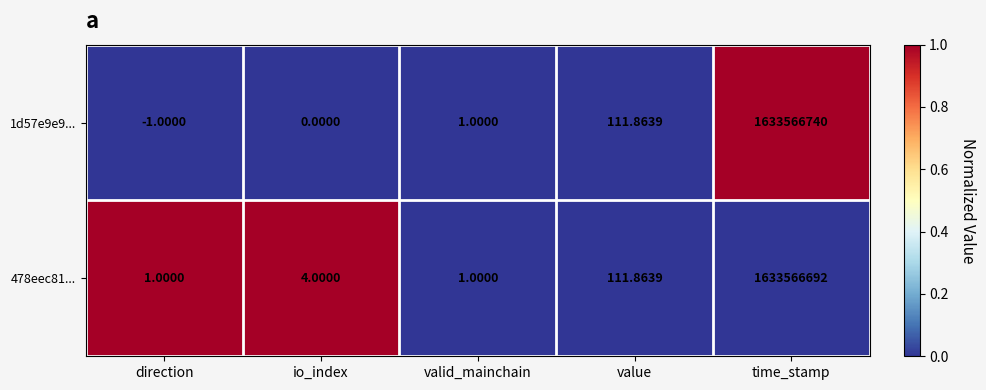

Rank the categories by 1d57e9e9... value from highest to lowest.

time_stamp, value, valid_mainchain, io_index, direction